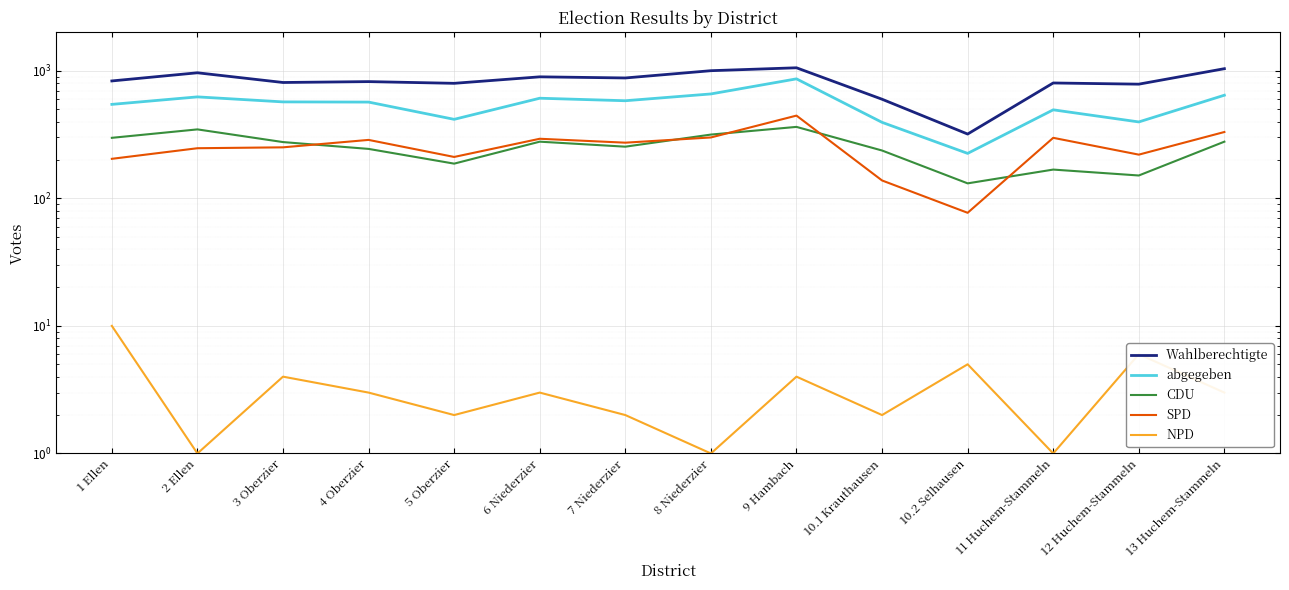

What is the label of the 9th point from the right?

6 Niederzier